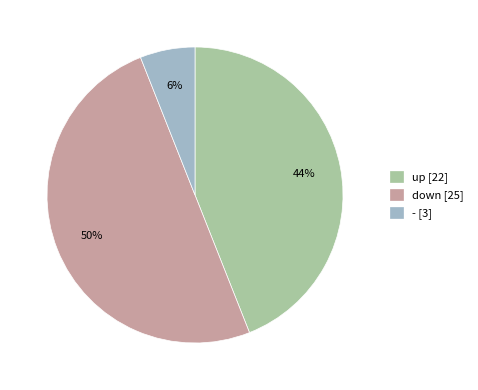

Combined, do down [25] and up [22] account for over 50%?

Yes